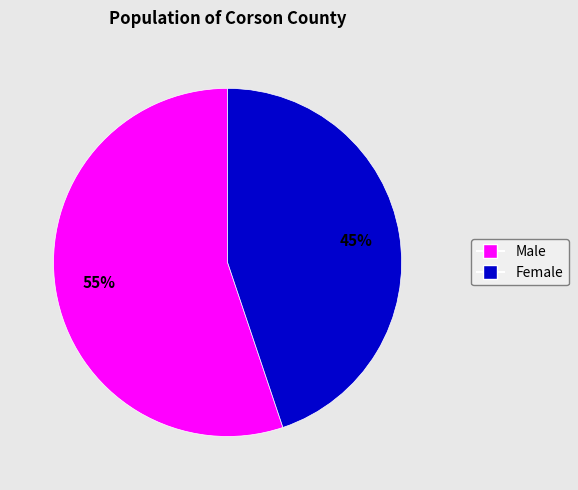

Is the sum of Male and Female greater than half?

Yes